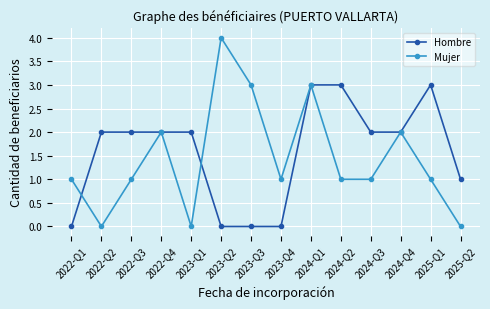

What is the maximum value shown in the chart?

4